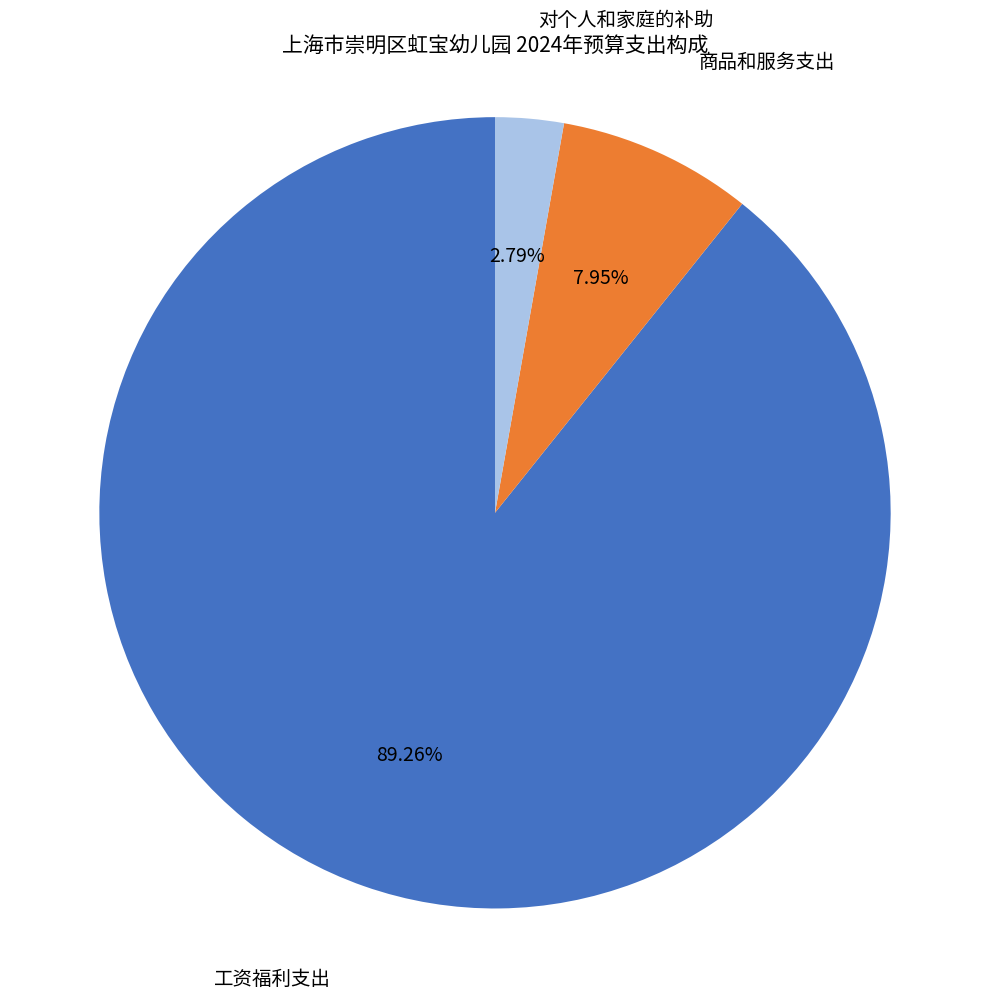

Which category has the biggest portion of the pie?

工资福利支出